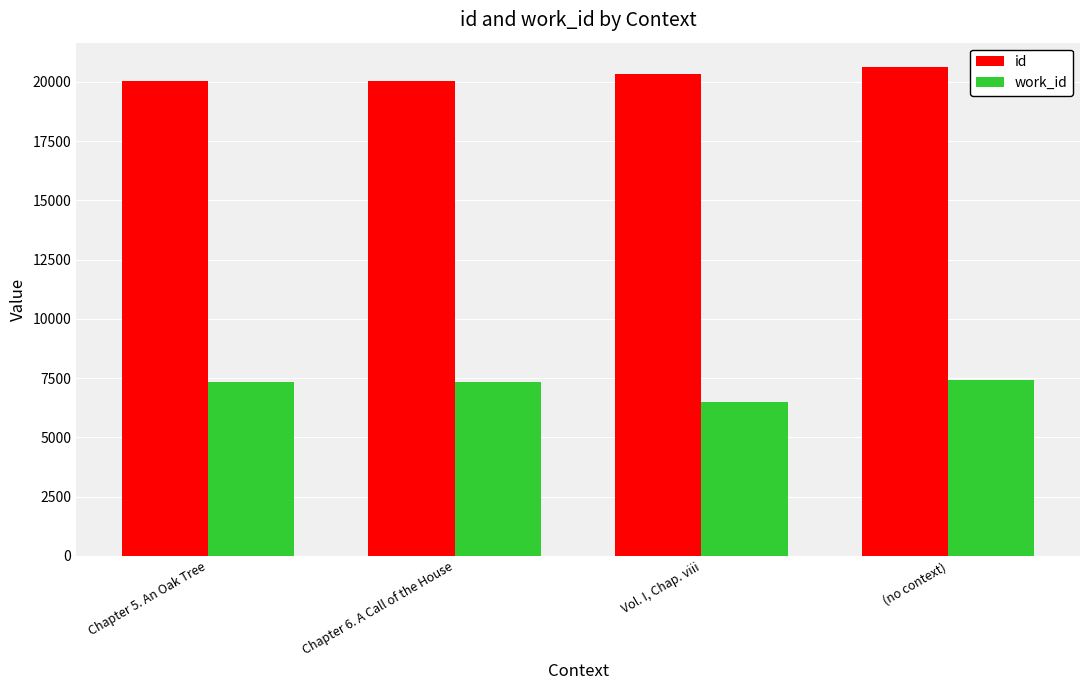

How many work_id values are between 7335 and 7436?

3